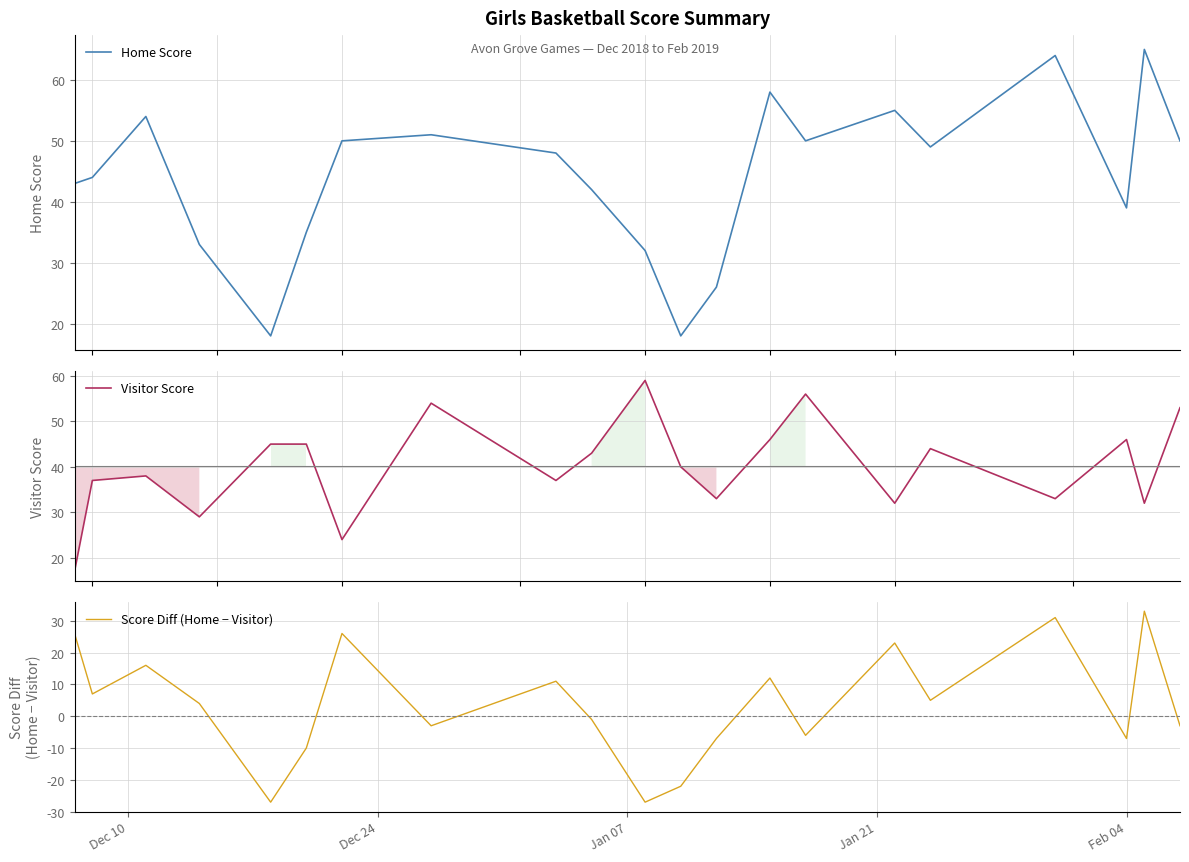

Rank the series by their maximum value, from highest to lowest.

Home Score, Visitor Score, Score Diff (Home − Visitor)